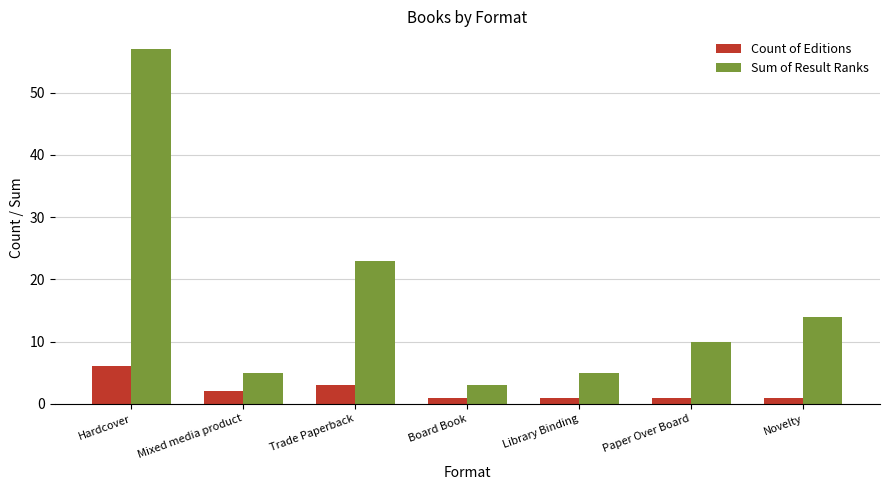

Count the number of data series in this chart.

2